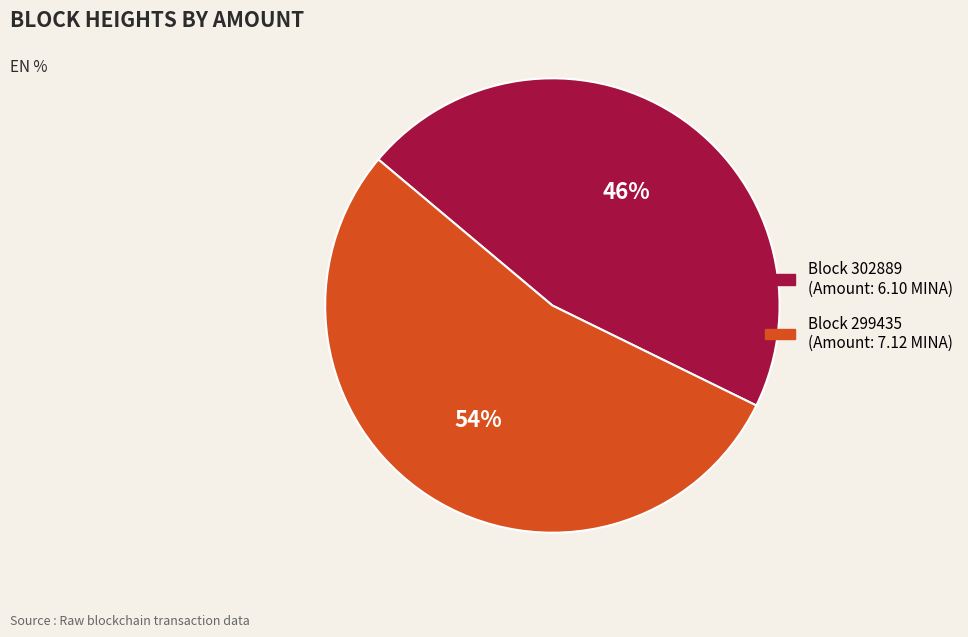

Does any single category account for the majority?

Yes